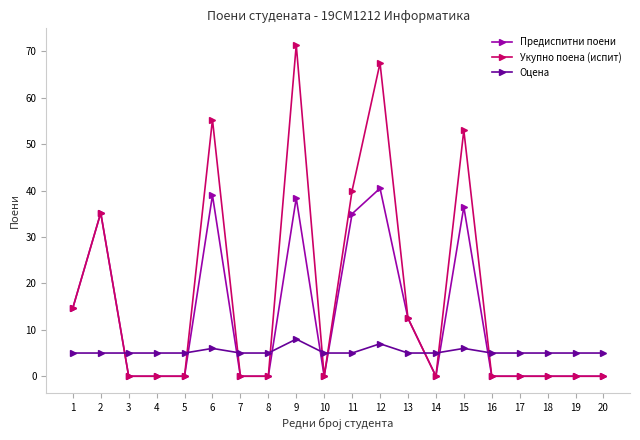

At how many categories does at least one series exceed 14?

7